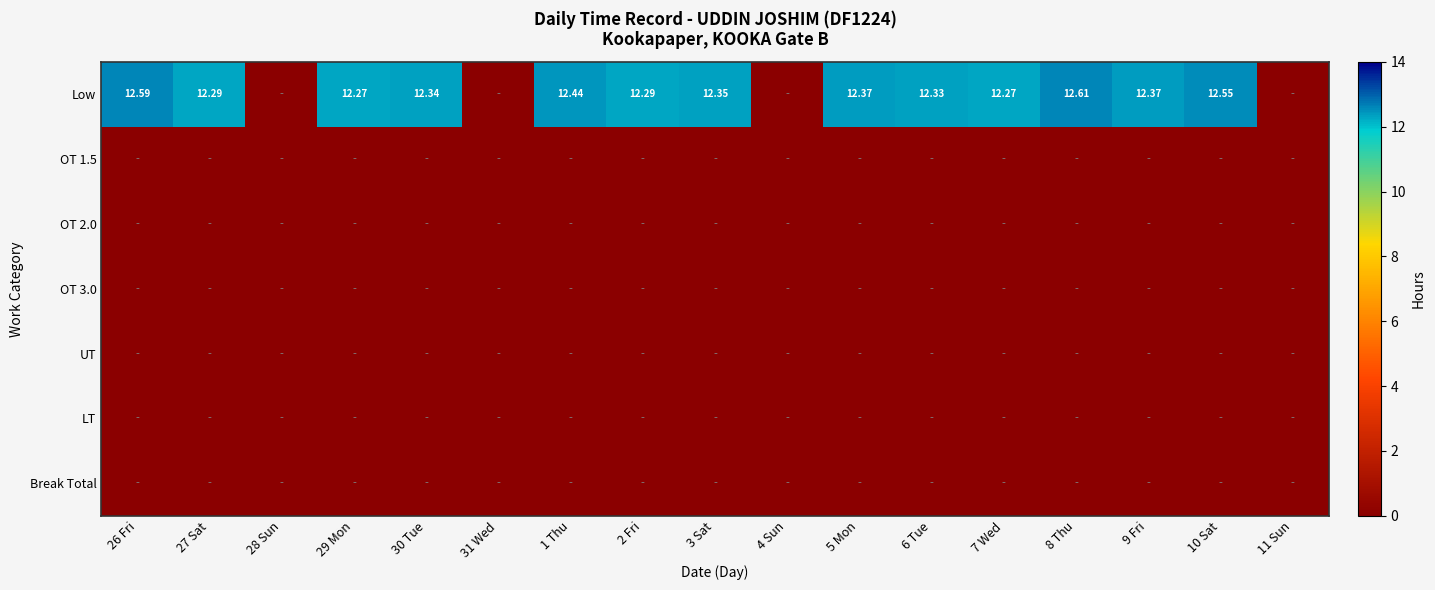

Is the value of Low at 10 Sat greater than the value of Break Total at 26 Fri?

Yes